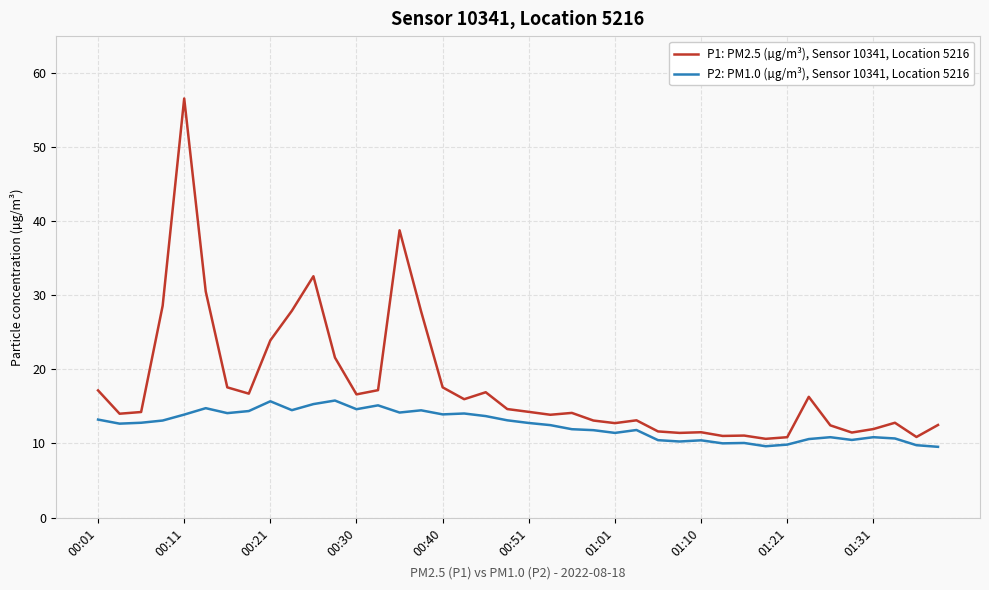

List the series in order of their overall mean, lowest first.

P2: PM1.0 (µg/m³), Sensor 10341, Location 5216, P1: PM2.5 (µg/m³), Sensor 10341, Location 5216